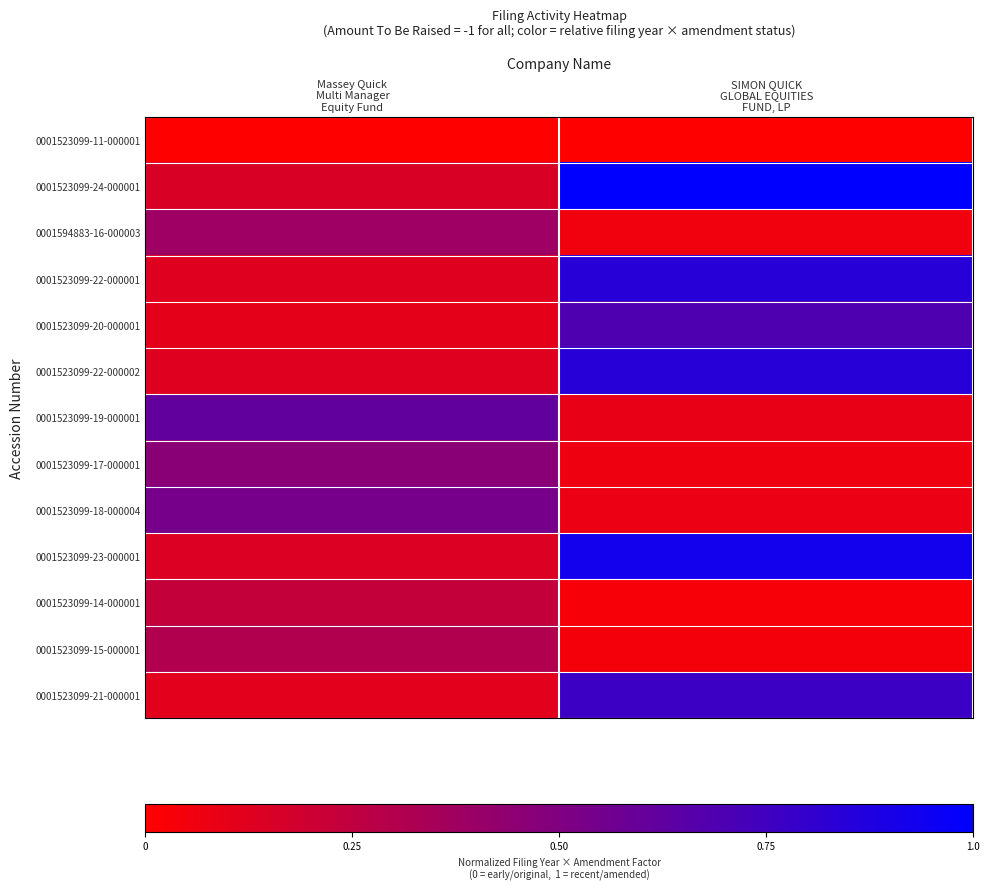

Rank the series at Massey Quick Multi Manager Equity Fund from highest to lowest value.

0001523099-19-000001, 0001523099-18-000004, 0001523099-17-000001, 0001594883-16-000003, 0001523099-15-000001, 0001523099-14-000001, 0001523099-24-000001, 0001523099-23-000001, 0001523099-22-000001, 0001523099-22-000002, 0001523099-21-000001, 0001523099-20-000001, 0001523099-11-000001